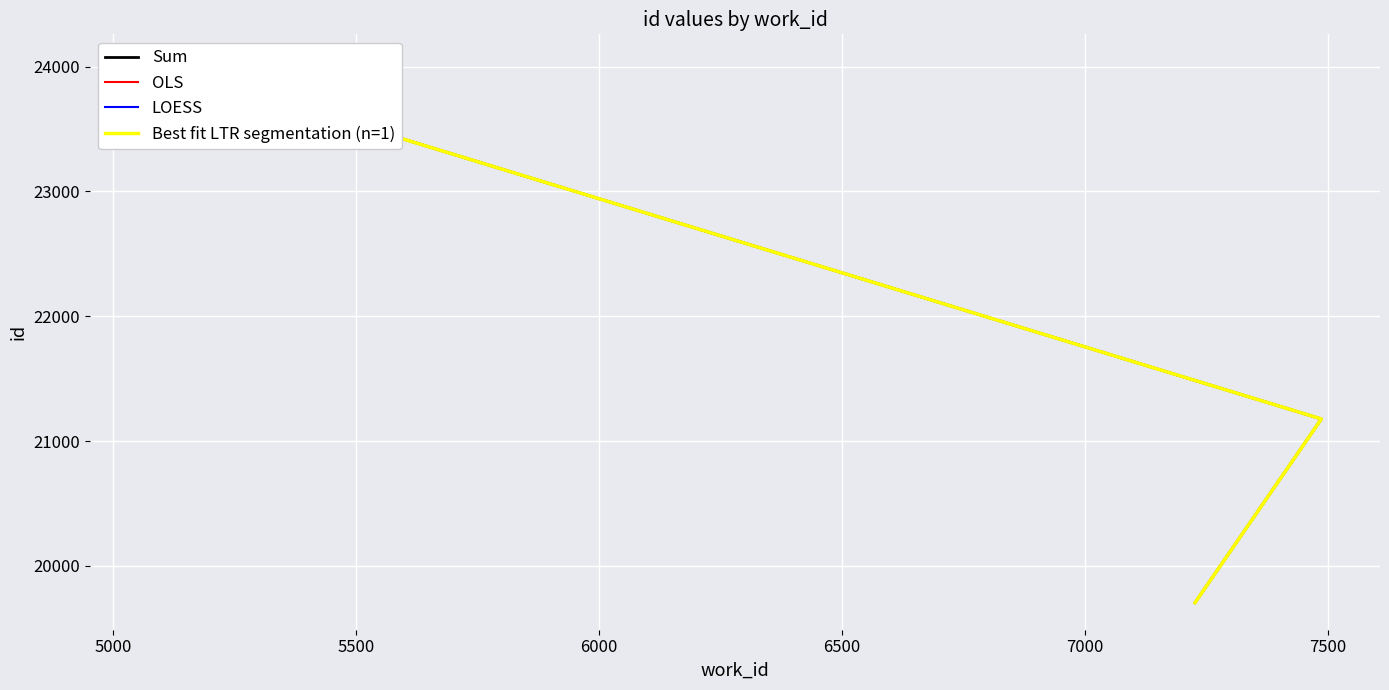

Which has a higher value, 5000 or 5500?

5500